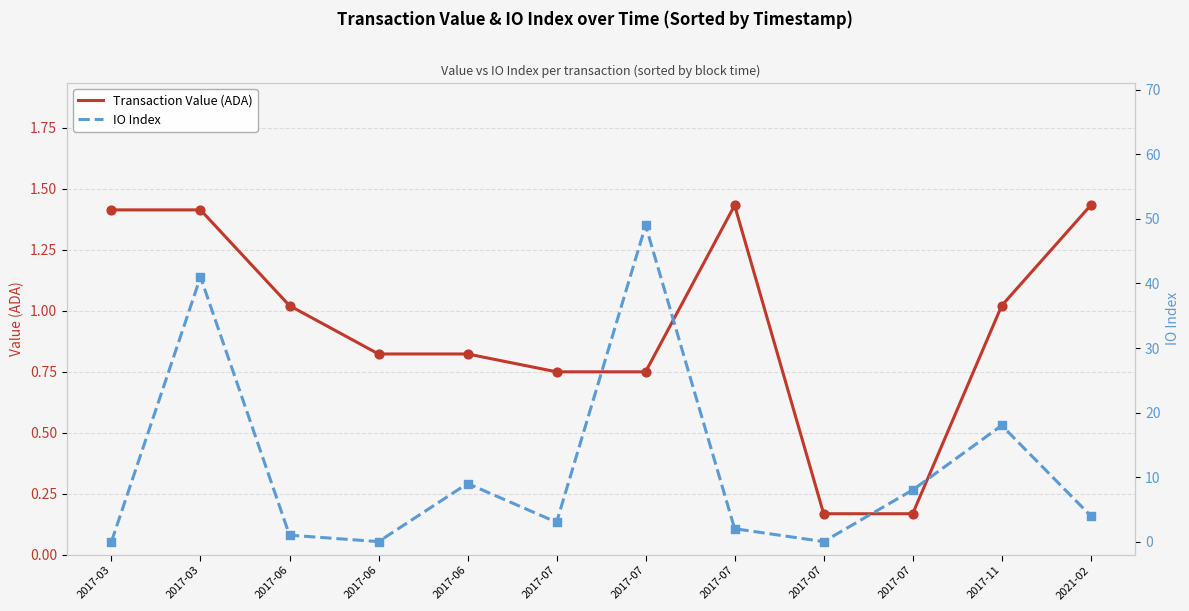

Which series has the largest total across all categories?

IO Index